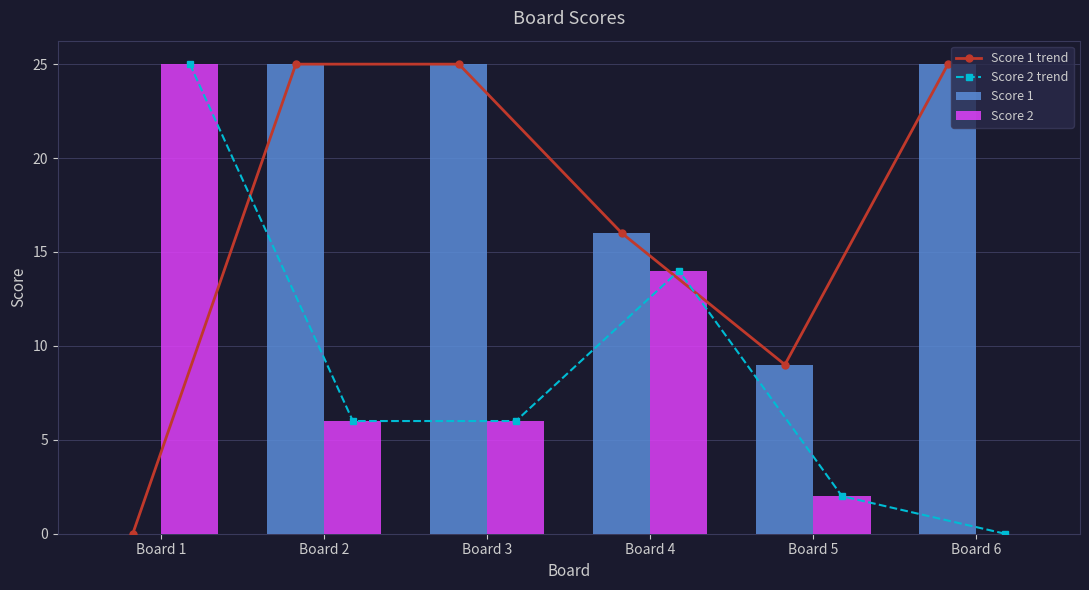

What is the difference between the second highest and second lowest values in the Score 2 series?

12